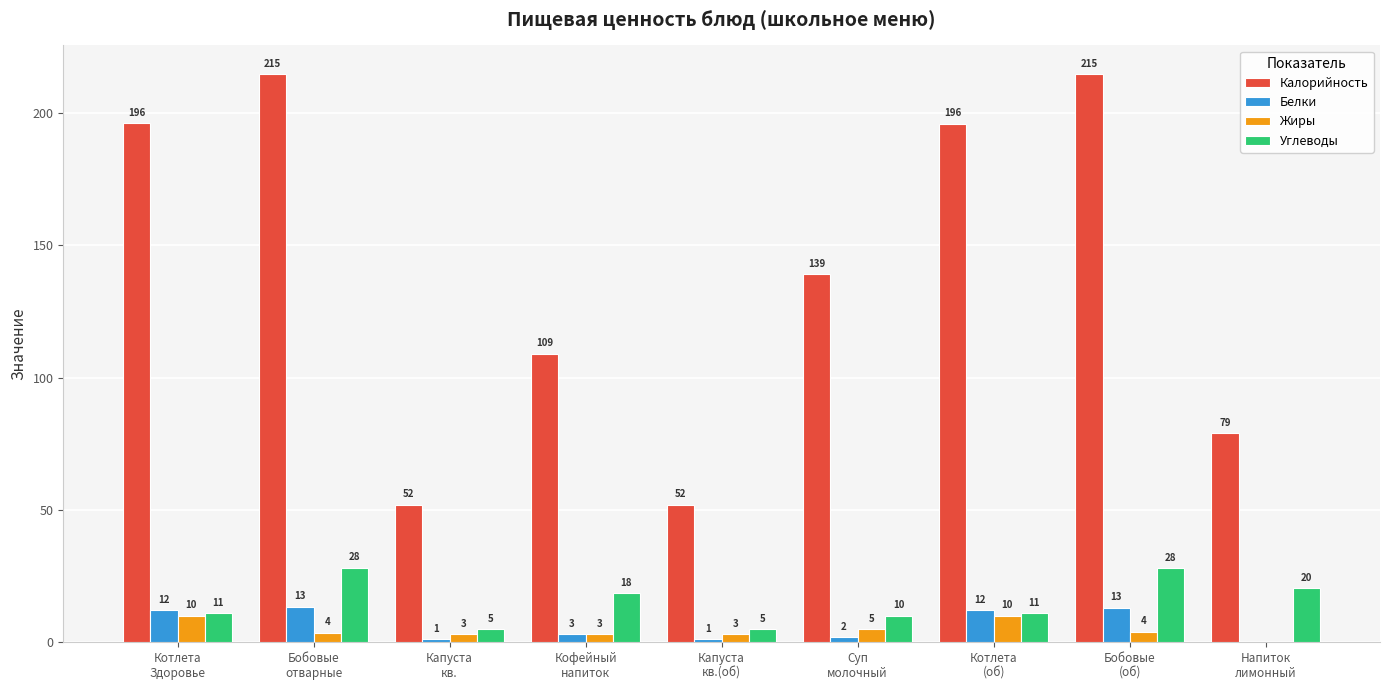

Which series has the largest total across all categories?

Калорийность